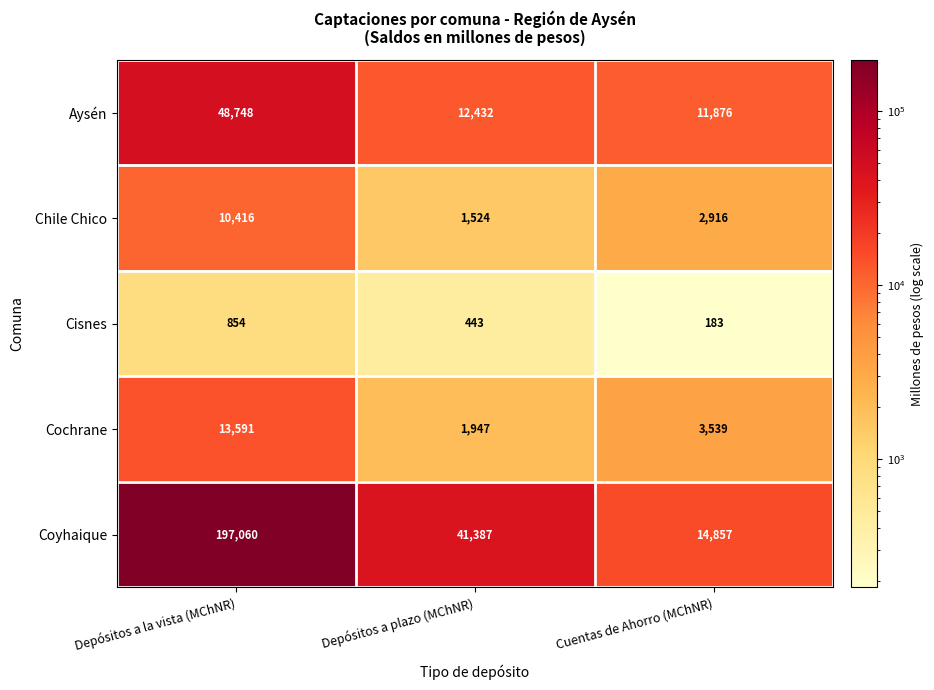

List the series in order of their peak value, lowest first.

Cisnes, Chile Chico, Cochrane, Aysén, Coyhaique